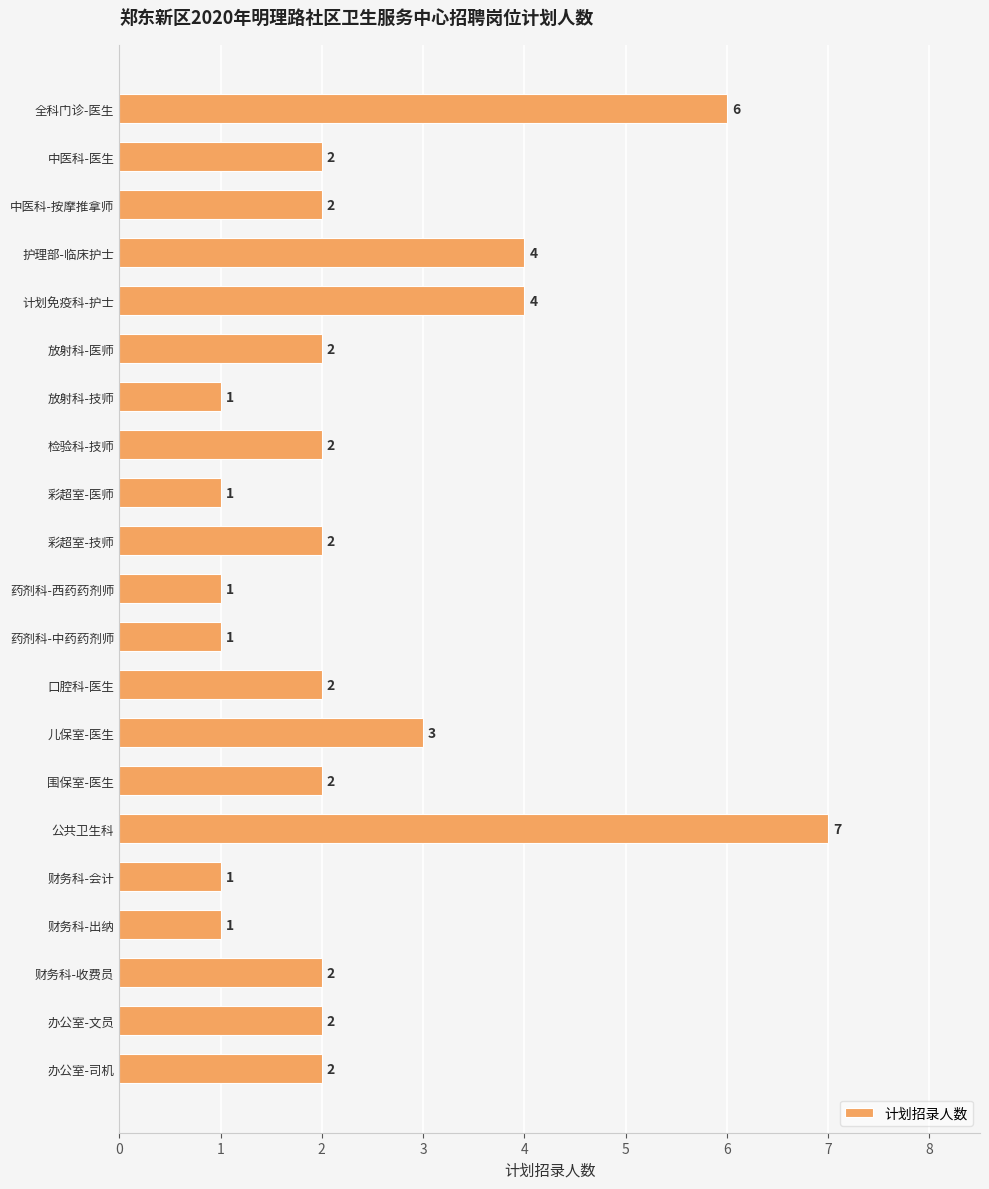

What is the maximum value shown in the chart?

7